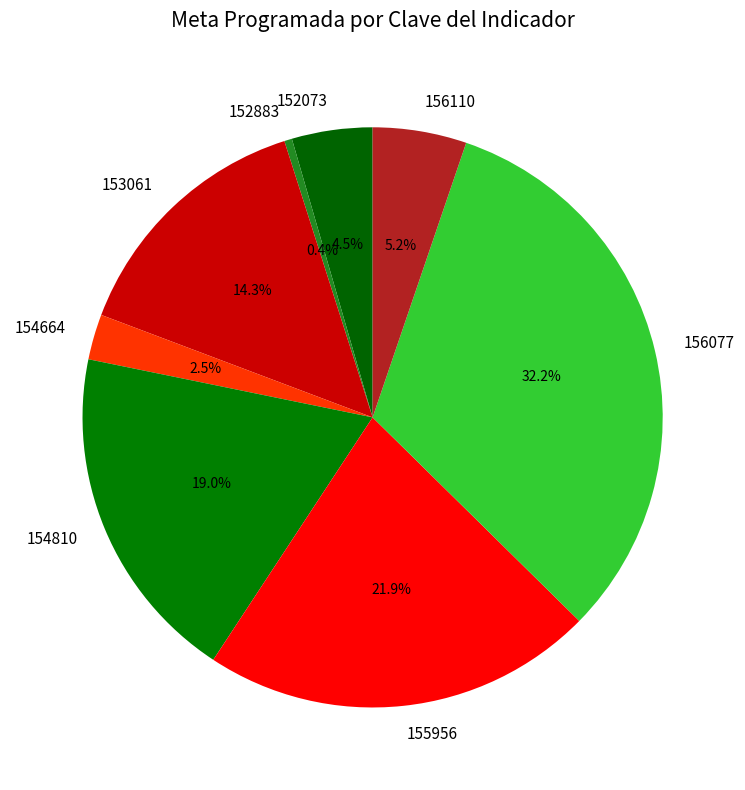

What percentage is NOT represented by 156110?

94.8%